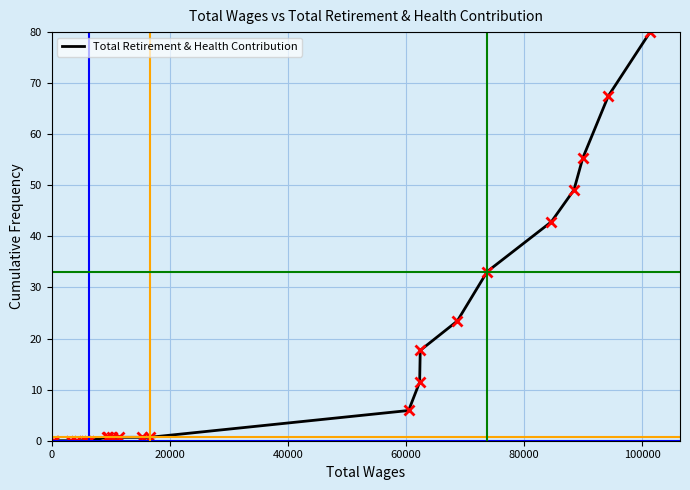

What is the maximum value shown in the chart?

80.0